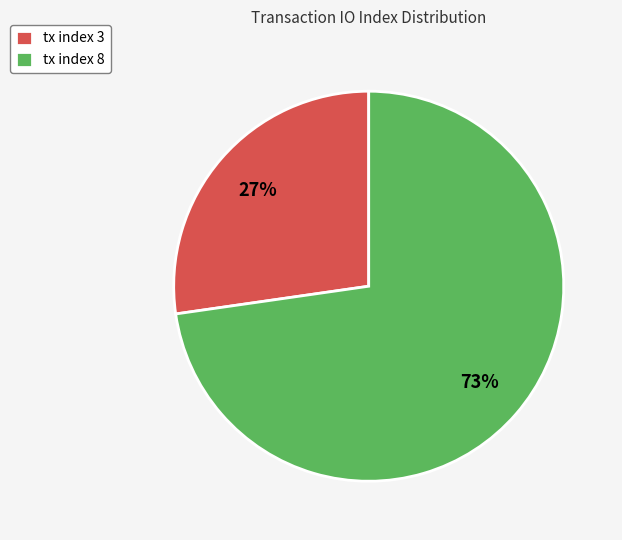

What is the largest slice in the pie chart?

tx index 8